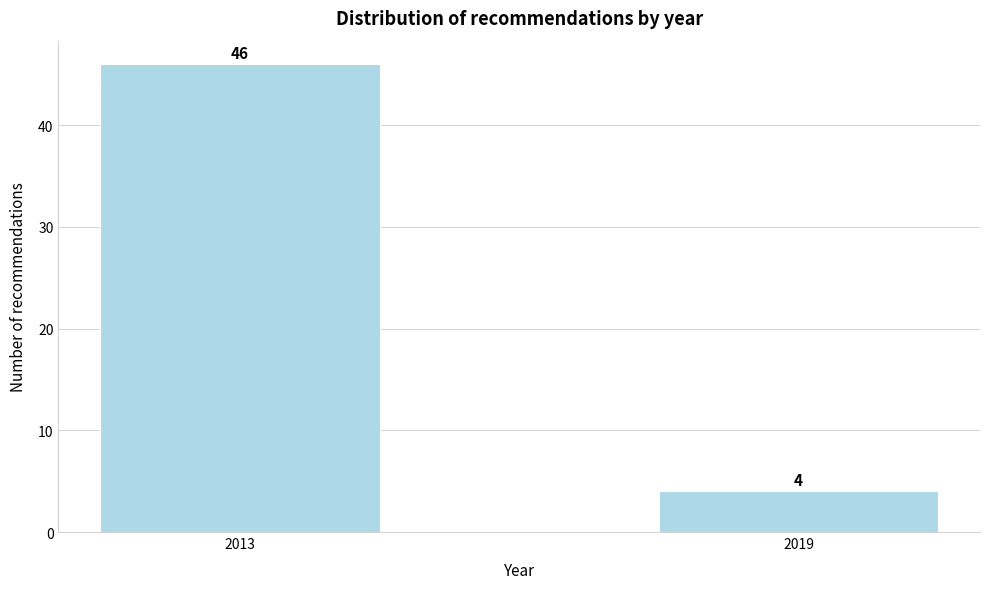

Reading right to left, transcribe all the data shown in this chart.

2019=4	2013=46